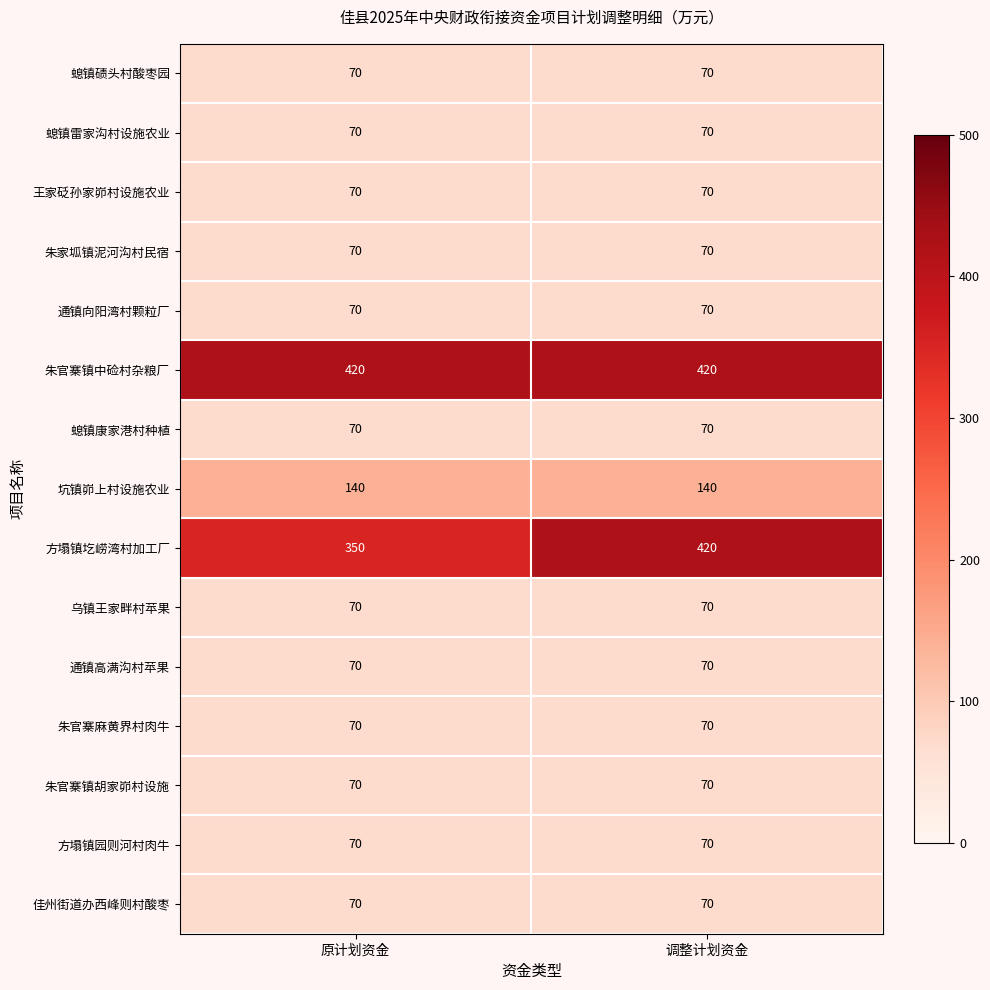

Between 原计划资金 and 调整计划资金, which series saw the biggest shift?

方塌镇圪崂湾村加工厂